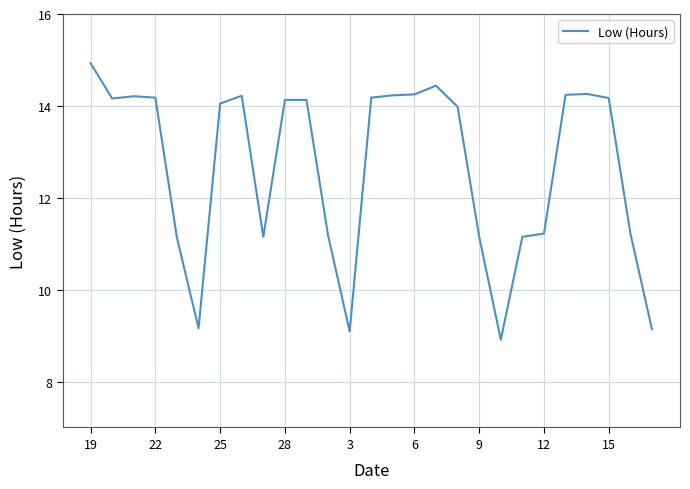

What is the smallest value displayed?

8.9